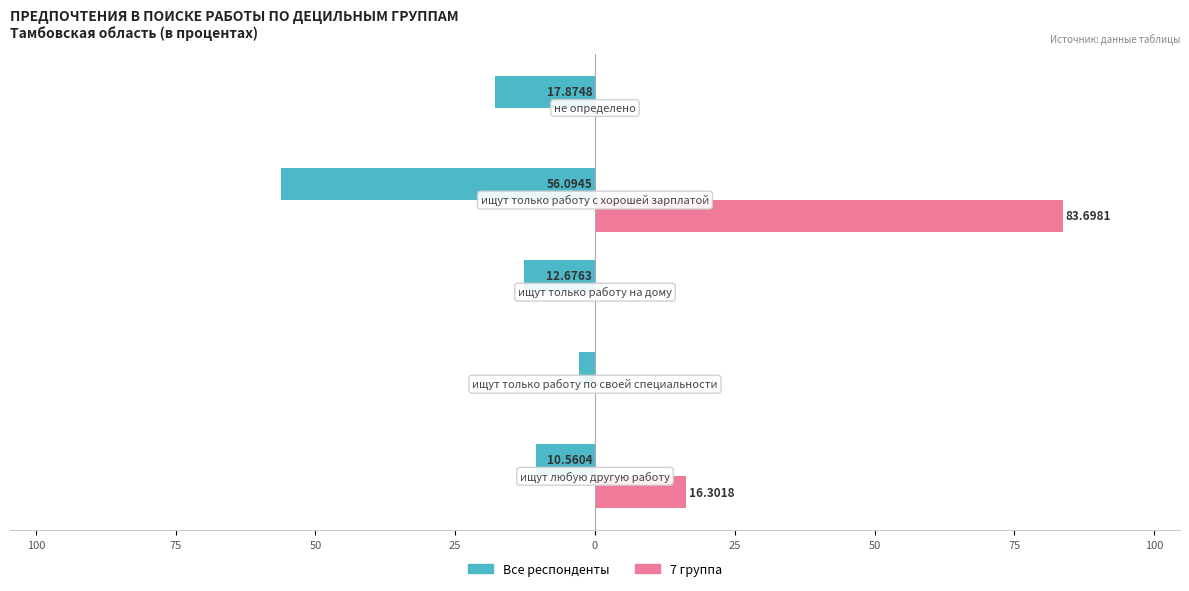

What are all the series names shown in the legend?

Все респонденты, 7 группа